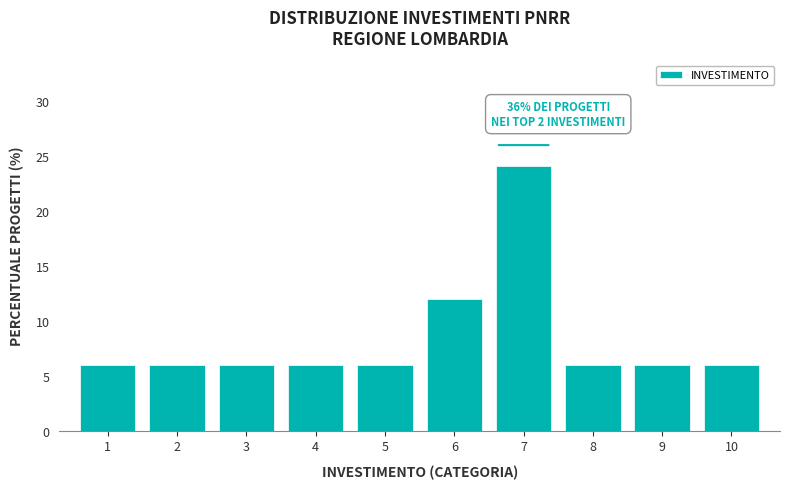

Reading left to right, transcribe all the data shown in this chart.

6.0	6.0	6.0	6.0	6.0	12.0	24.1	6.0	6.0	6.0